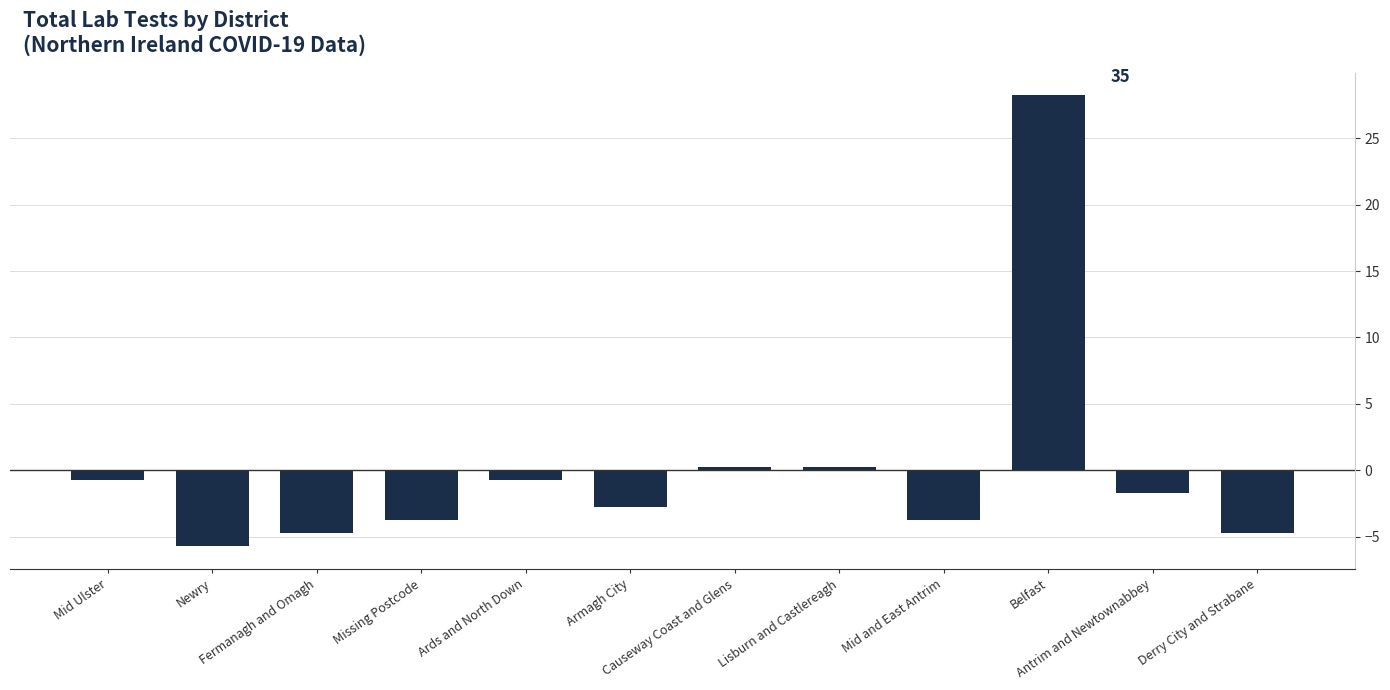

What is the difference between the maximum and minimum values?

34.0